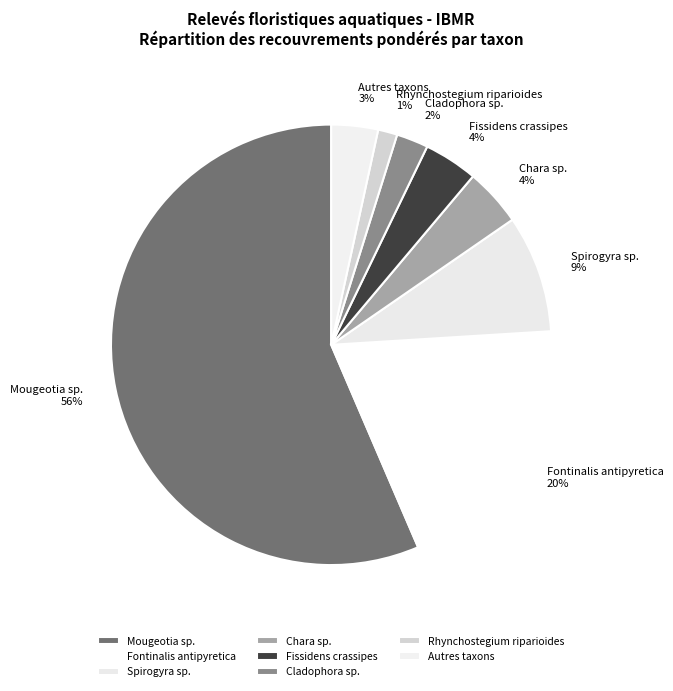

Which has a higher value, Cladophora sp. or Rhynchostegium riparioides?

Cladophora sp.